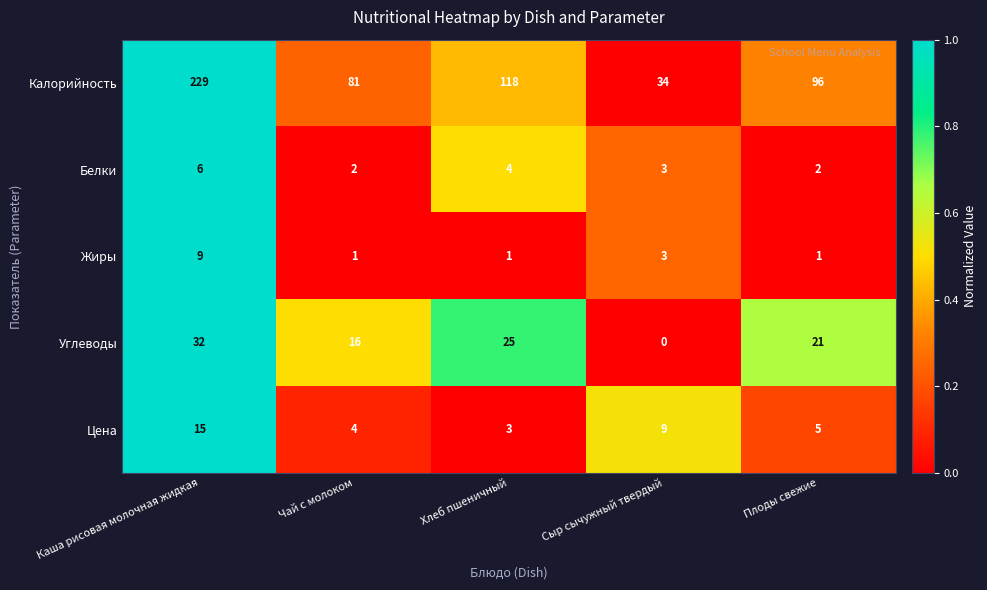

How many distinct data groups are displayed?

5